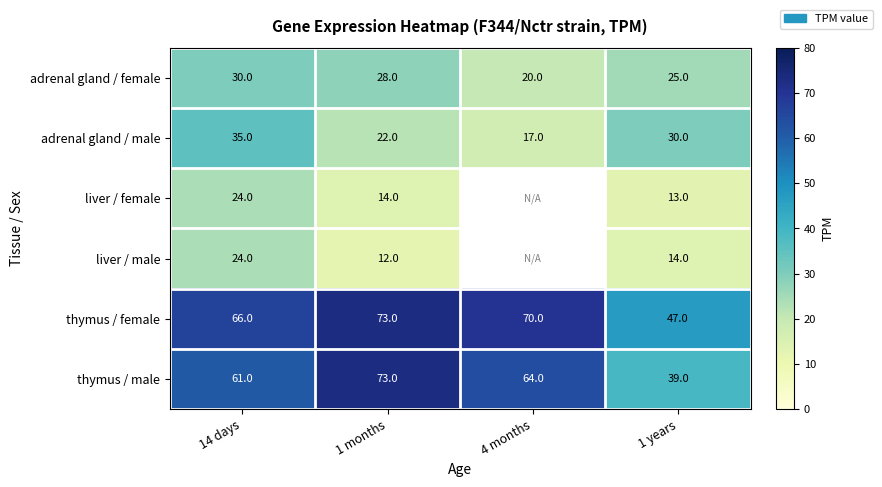

Between 14 days and 1 months, which series saw the biggest shift?

adrenal gland / male